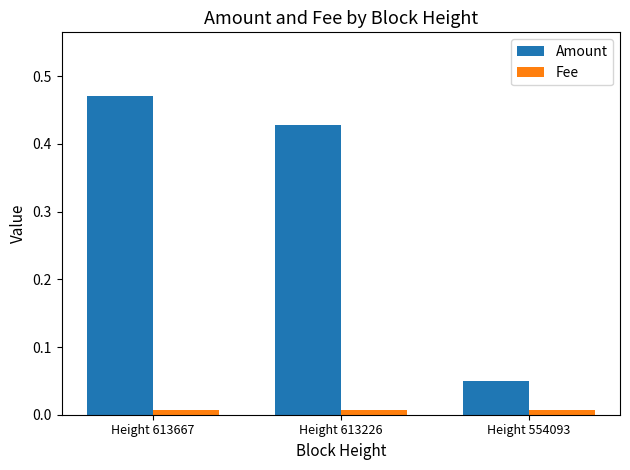

At which category is the sum across all series the highest?

Height 613667